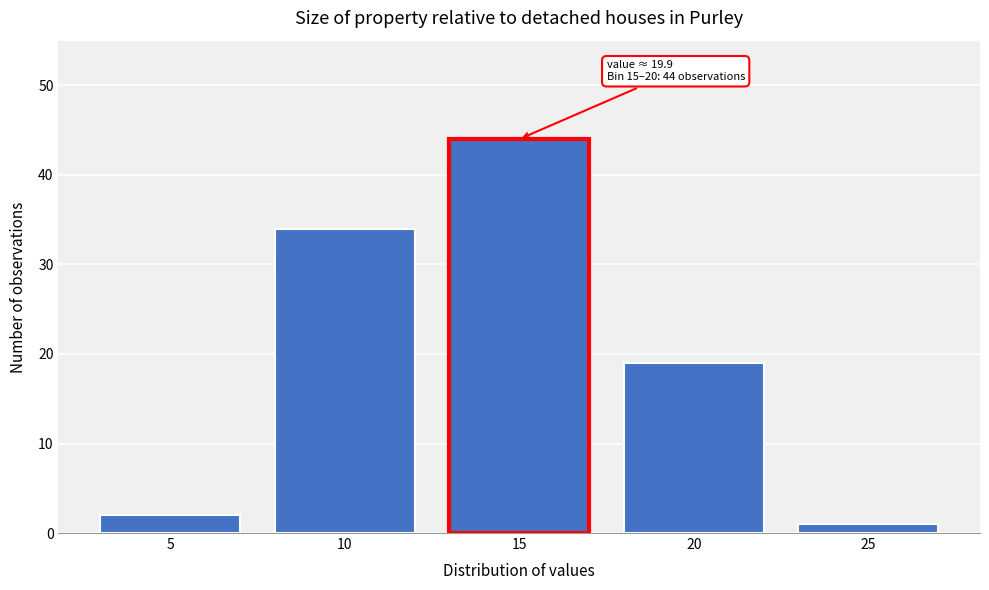

Reading left to right, list all the values displayed in this chart.

5=2	10=34	15=44	20=19	25=1